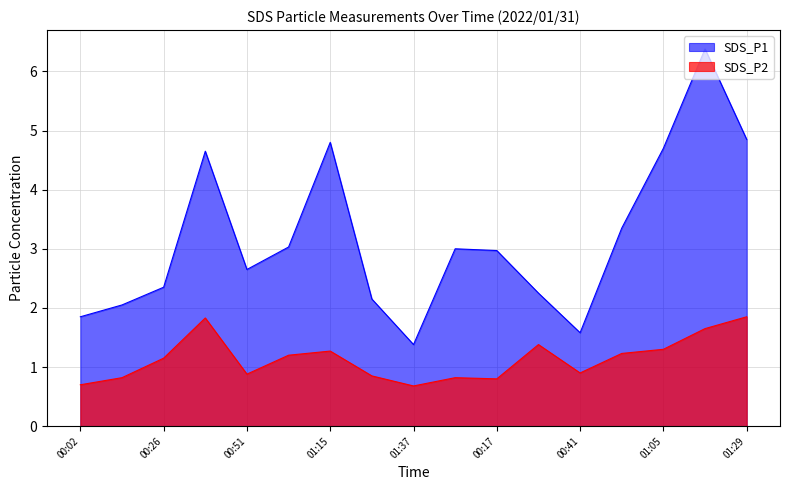

At which label does SDS_P1 reach its peak?

01:17